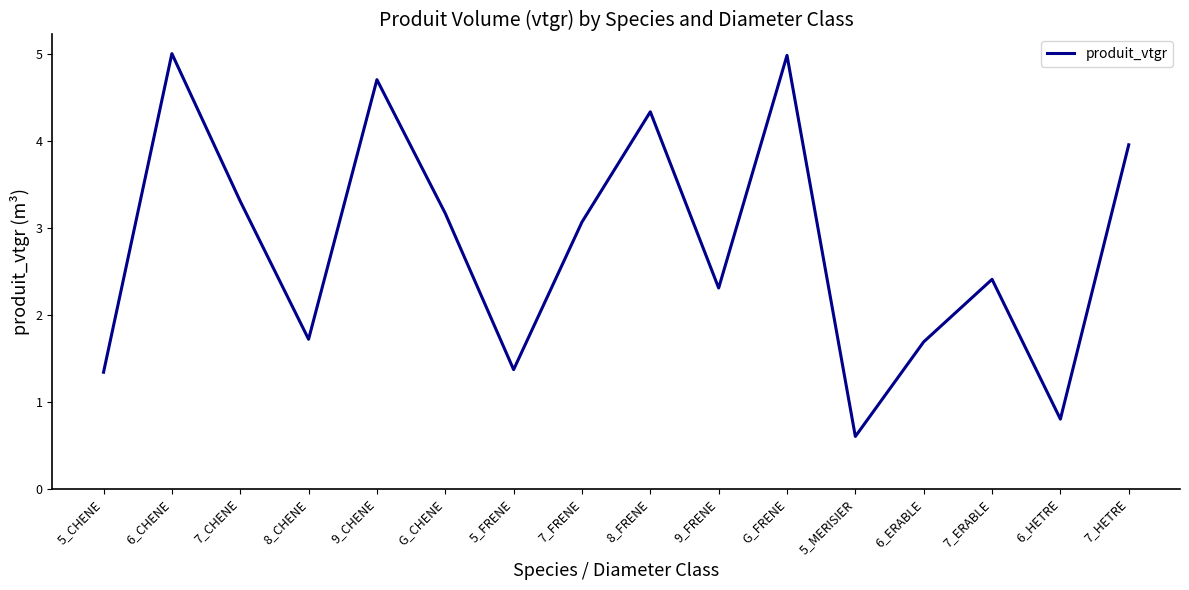

What value does the data have at 6_ERABLE?

1.7